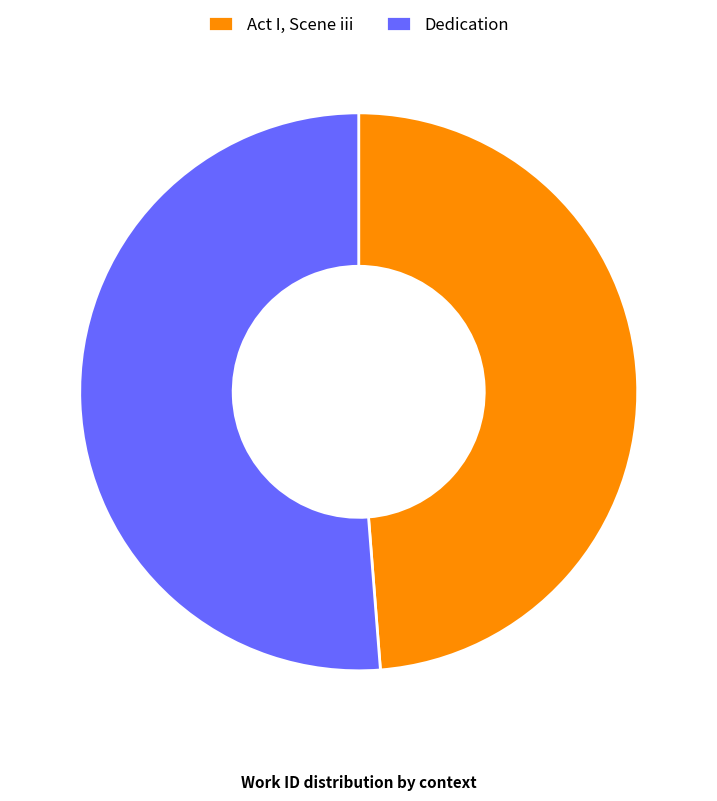

Is it true that Act I, Scene iii is 49% of the pie?

True